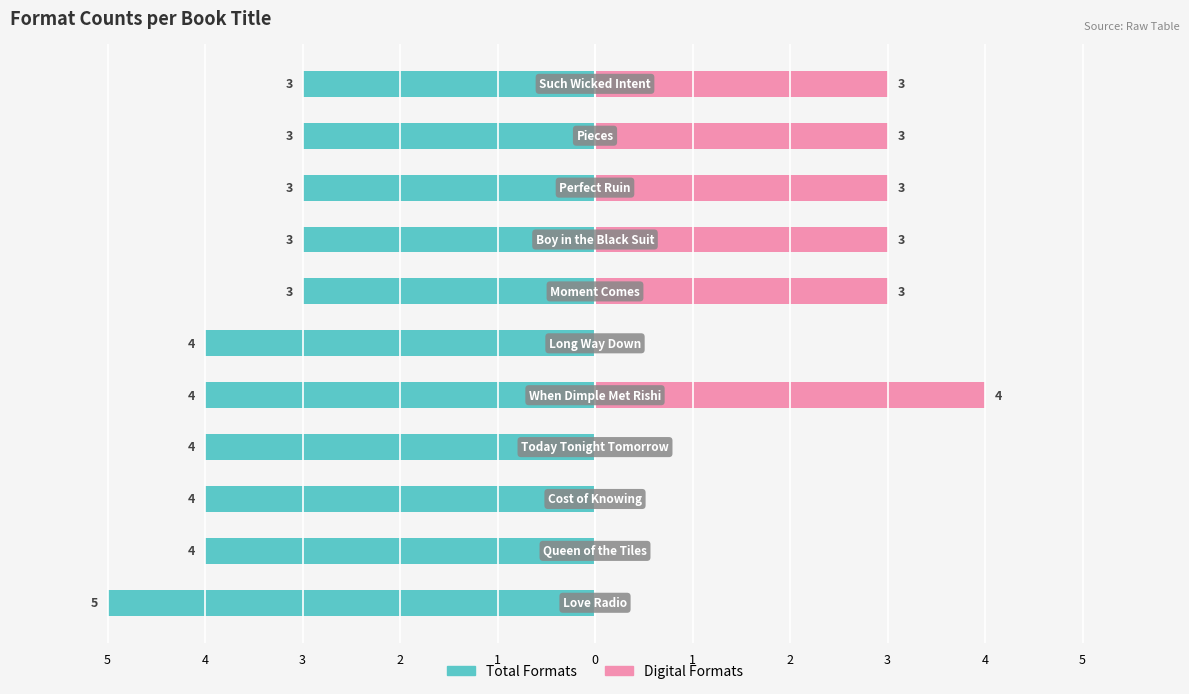

What is the difference between the maximum and minimum values in the Total Formats series?

2